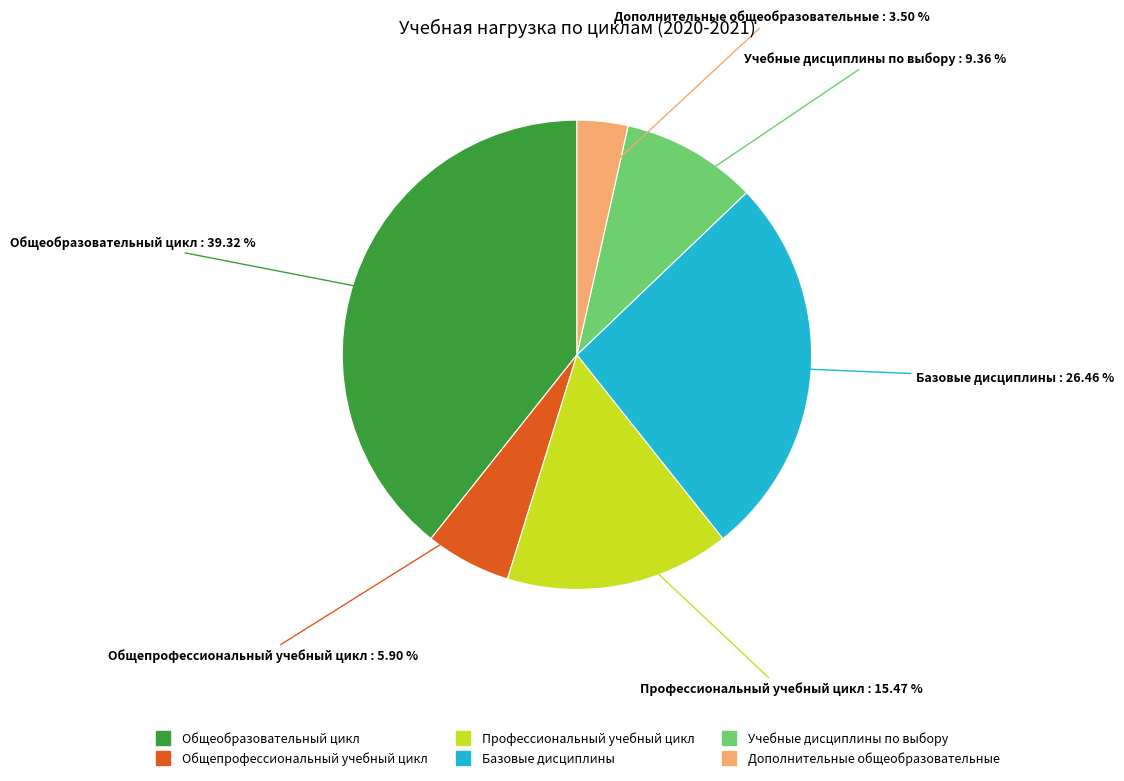

Does Профессиональный учебный цикл account for over 50% of the chart?

No